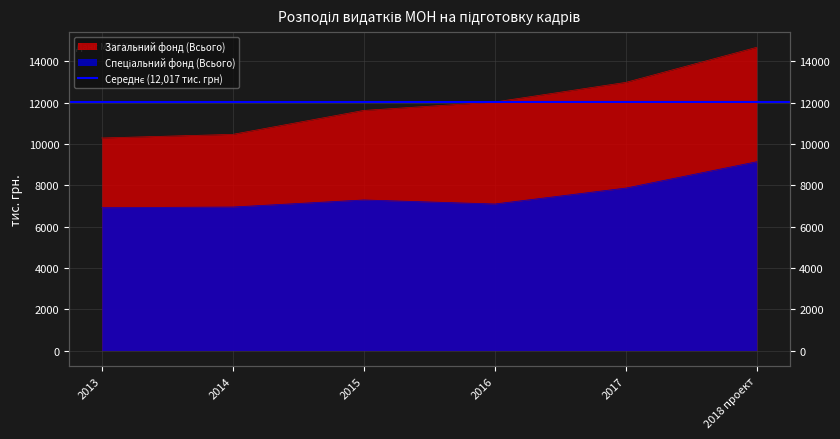

True or false: Загальний фонд (Всього) and Спеціальний фонд (Всього) intersect in this chart.

False